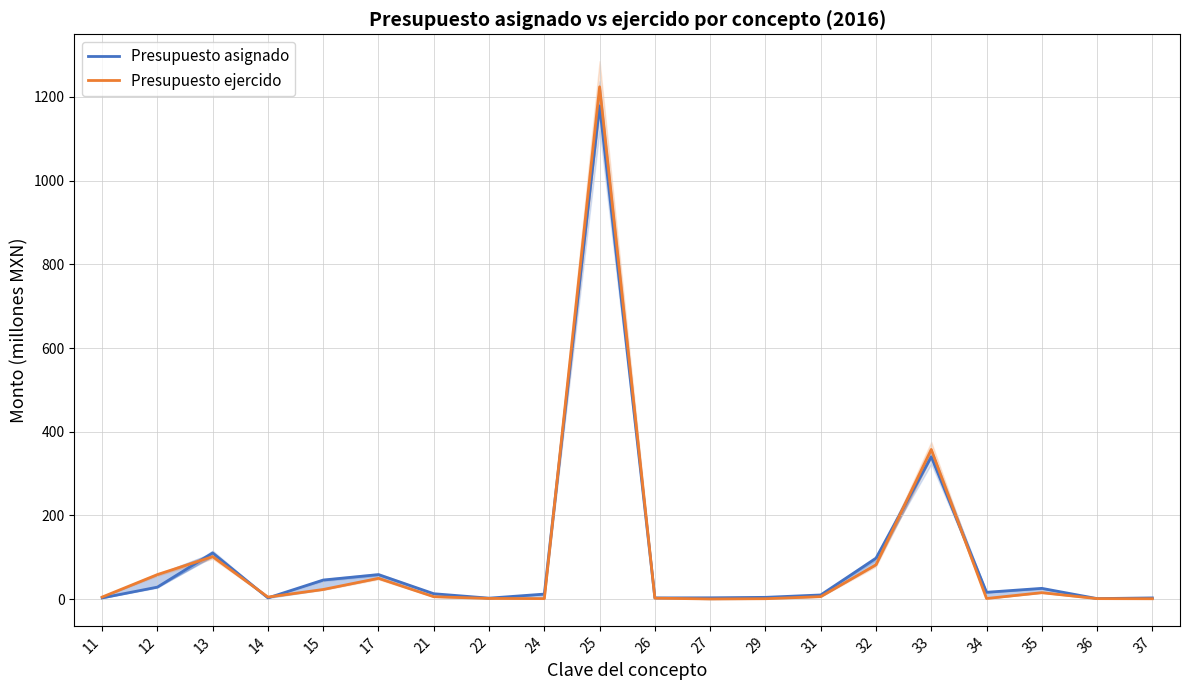

At which category does Presupuesto asignado reach its first local peak?

13